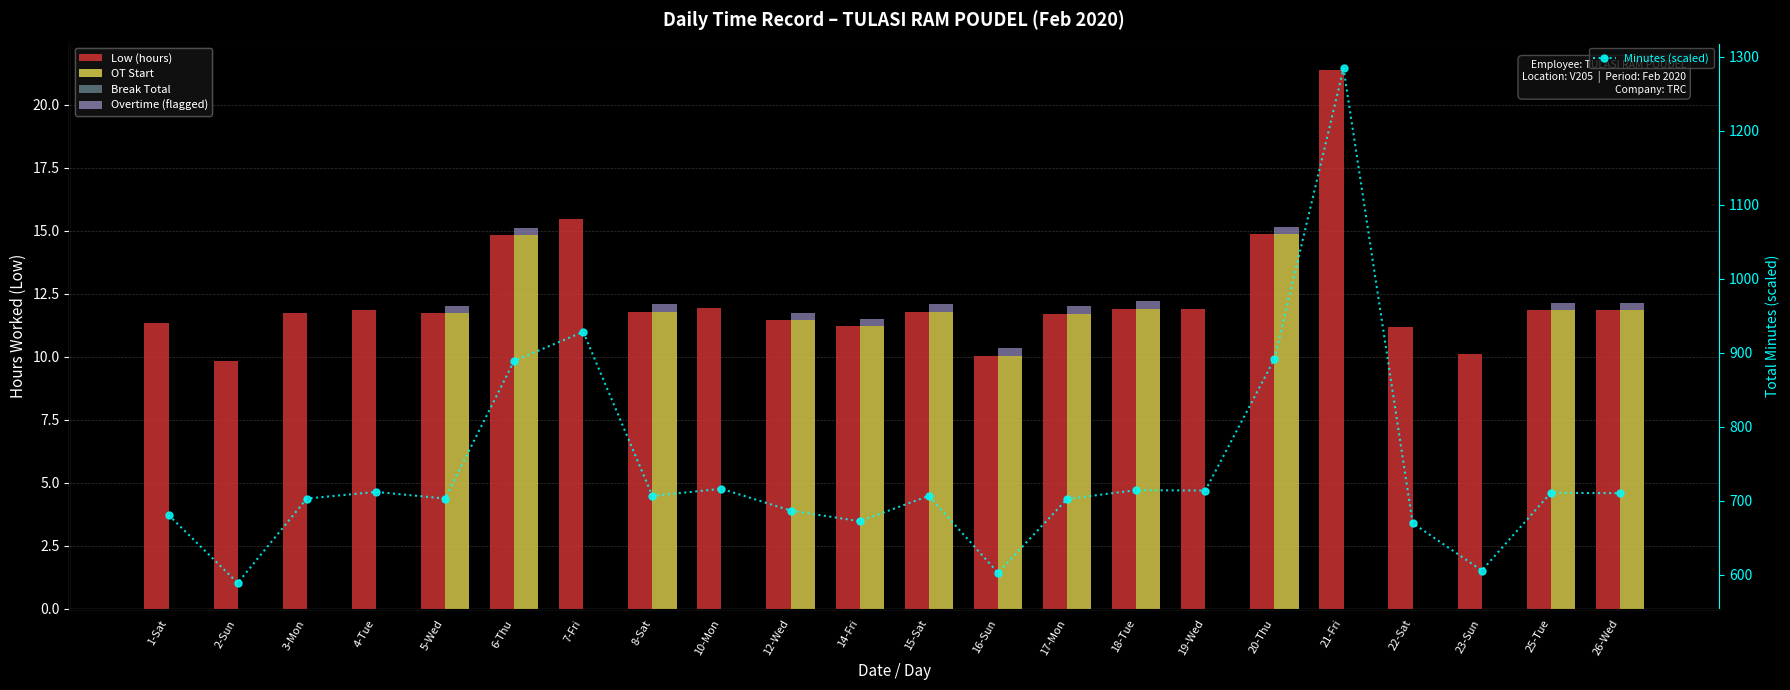

True or false: Break Total has a value of 0.0 at 18-Tue.

True